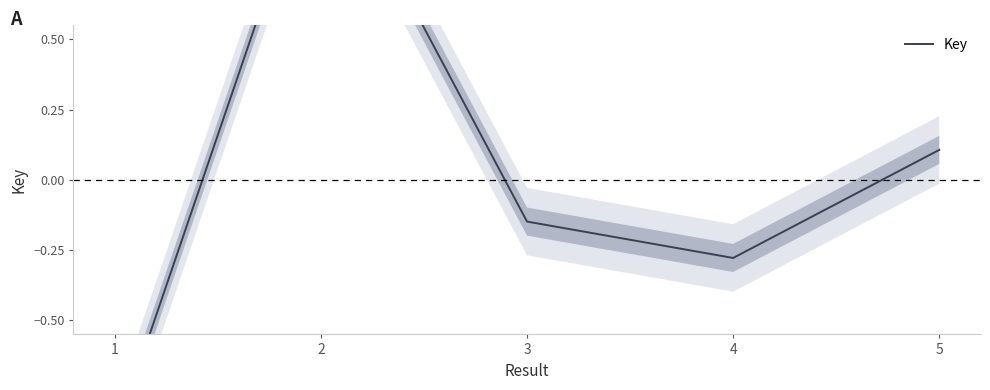

Reading right to left, extract all data points from this chart.

5=0.1	4=-0.3	3=-0.1	2=1.2	1=-0.9